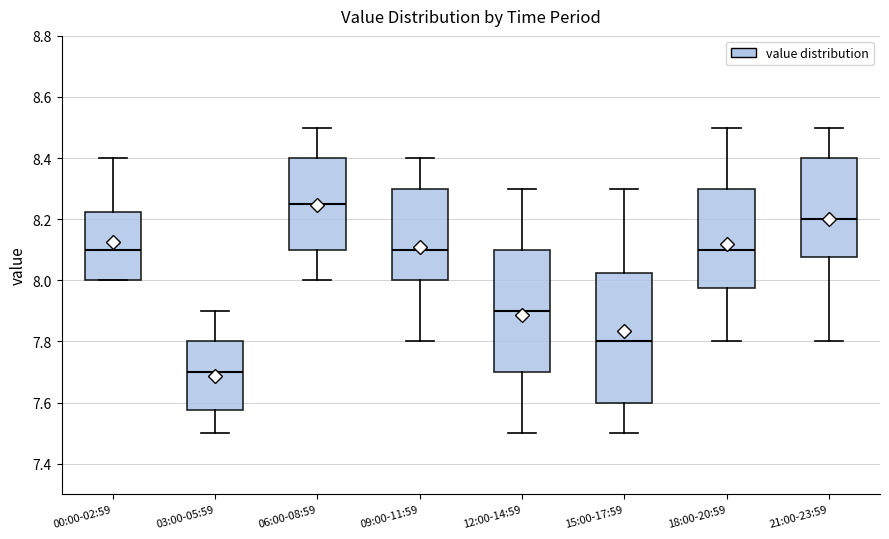

Comparing the boxes themselves (not the whiskers), which one is the tallest?

15:00-17:59